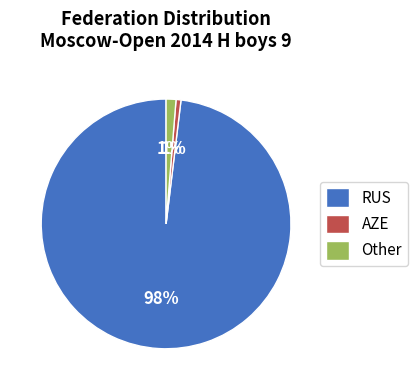

Which category accounts for the majority?

RUS